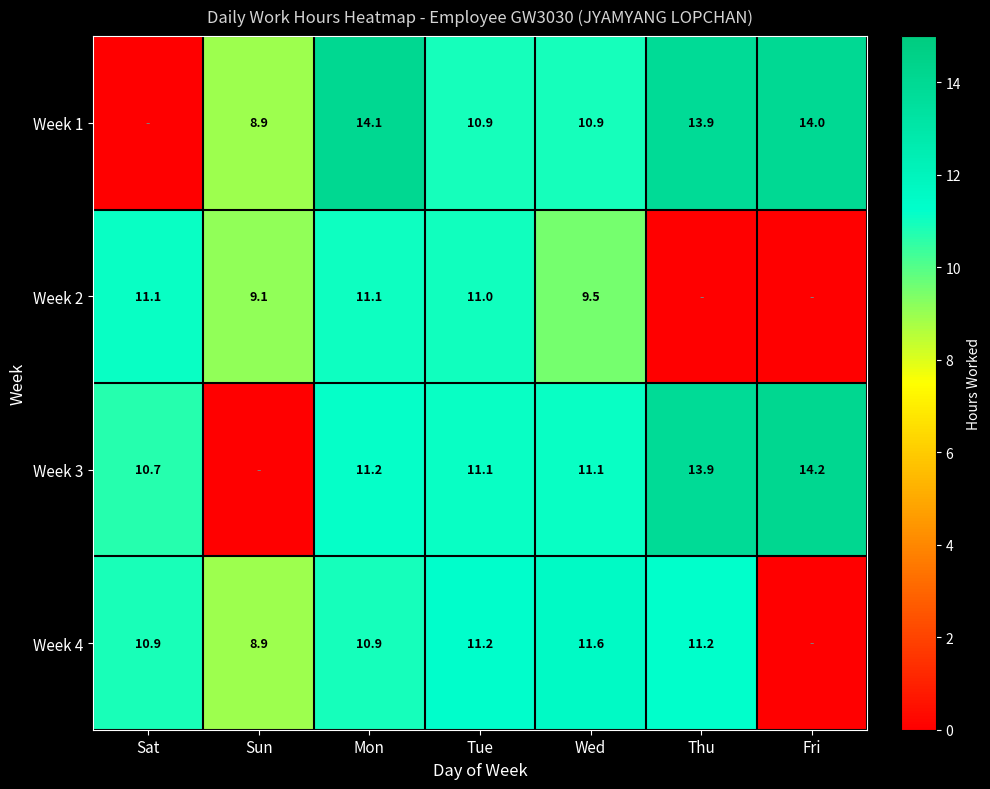

How many data points does each series have?

7